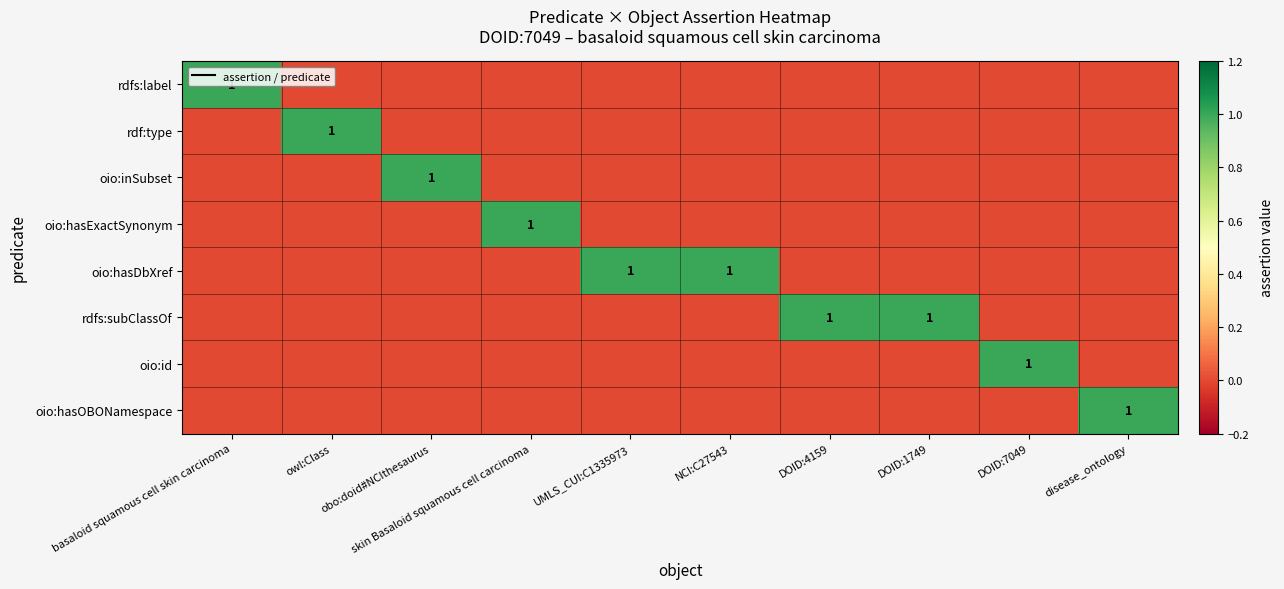

At which label is rdfs:label closest to 0?

owl:Class